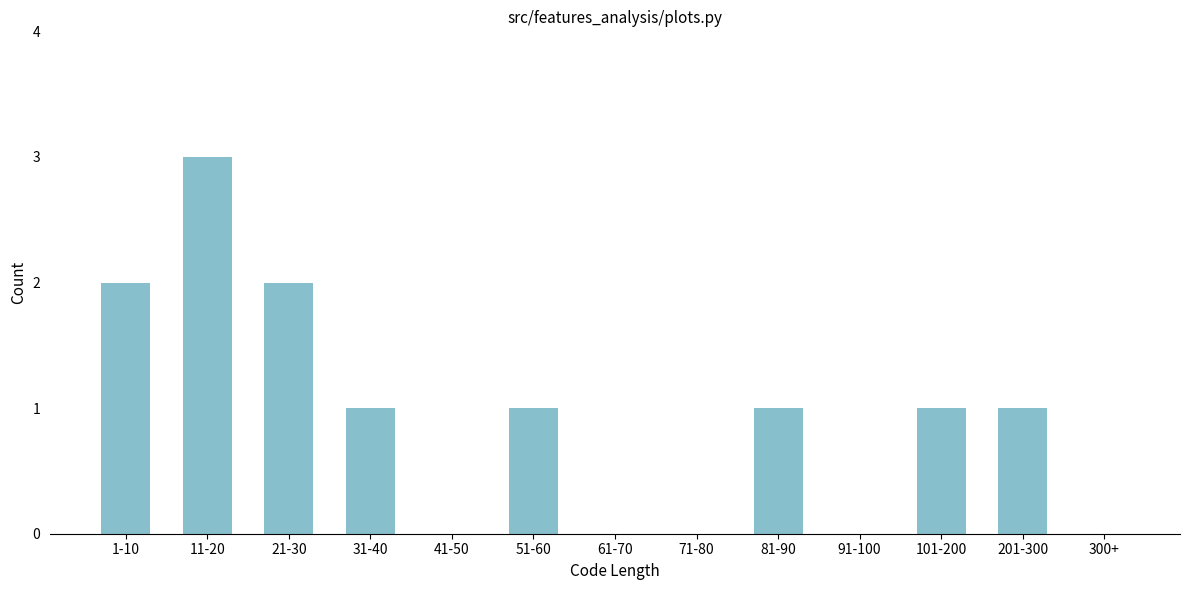

Reading left to right, transcribe all the data shown in this chart.

1-10=2	11-20=3	21-30=2	31-40=1	41-50=0	51-60=1	61-70=0	71-80=0	81-90=1	91-100=0	101-200=1	201-300=1	300+=0